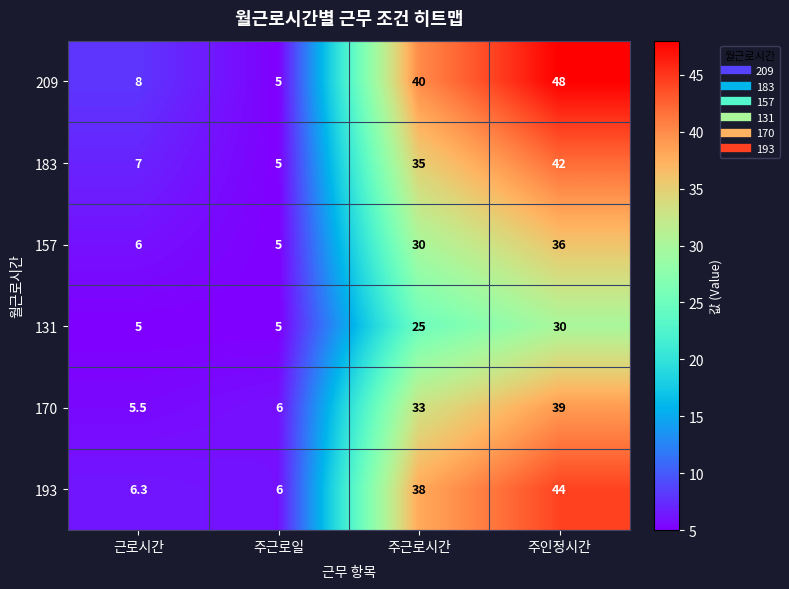

What is the sum of all 183 values?

89.0